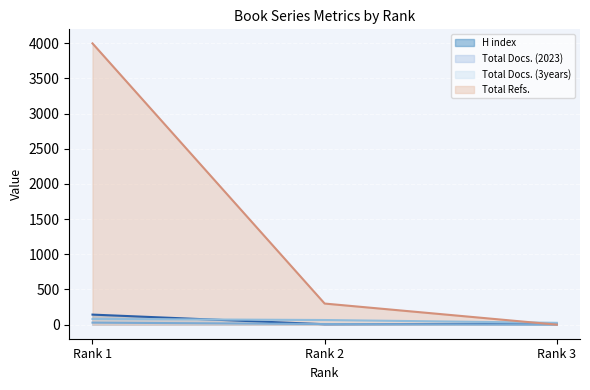

How many values in the Total Refs. series exceed 300?

1